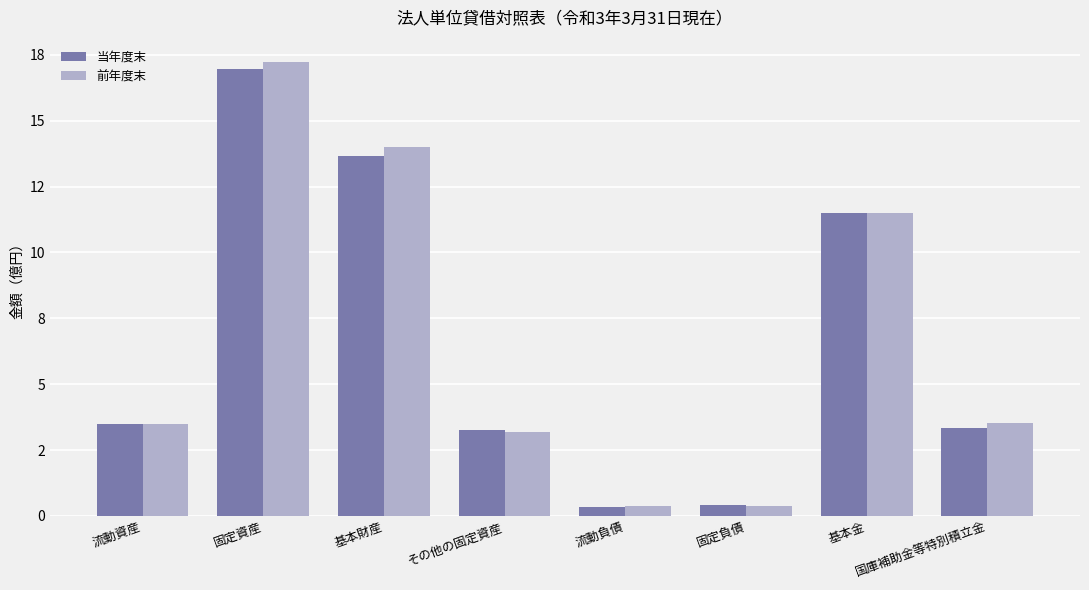

Rank the series by their maximum value, from lowest to highest.

当年度末, 前年度末